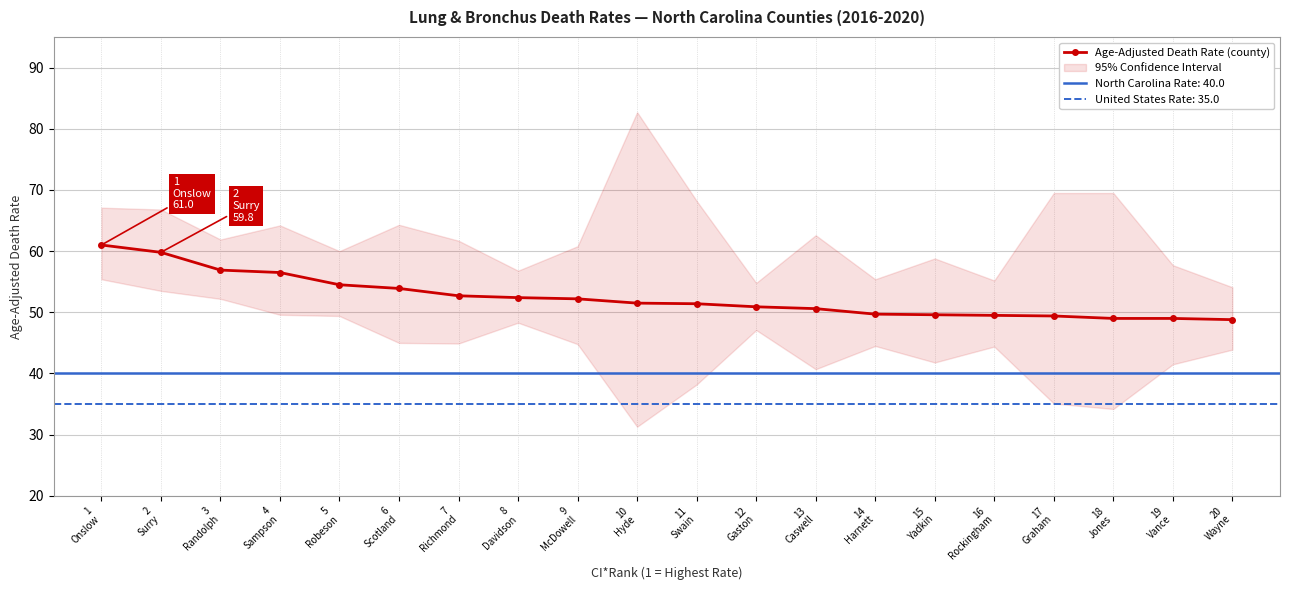

The value at 20
Wayne is 76.4. True or false?

False